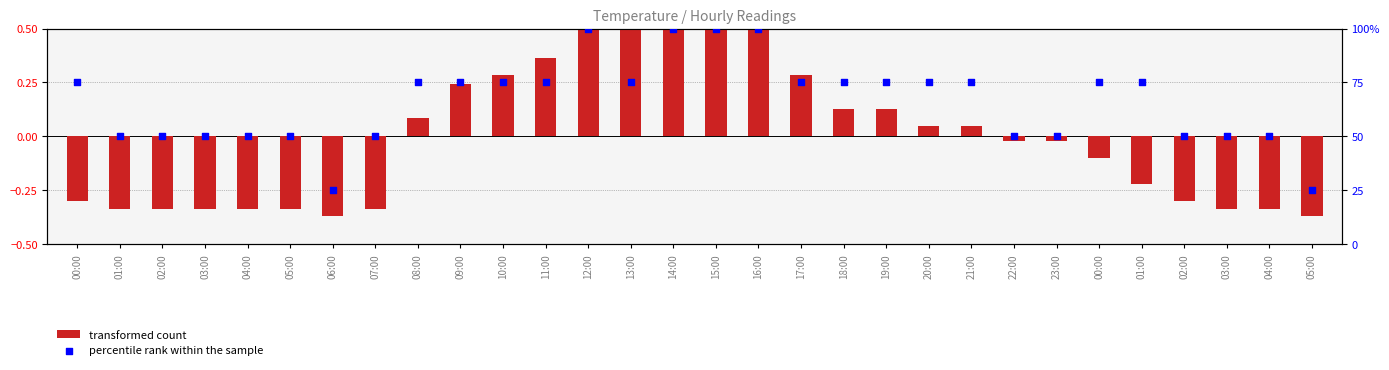

Which series has the largest Y range (max minus min)?

transformed count